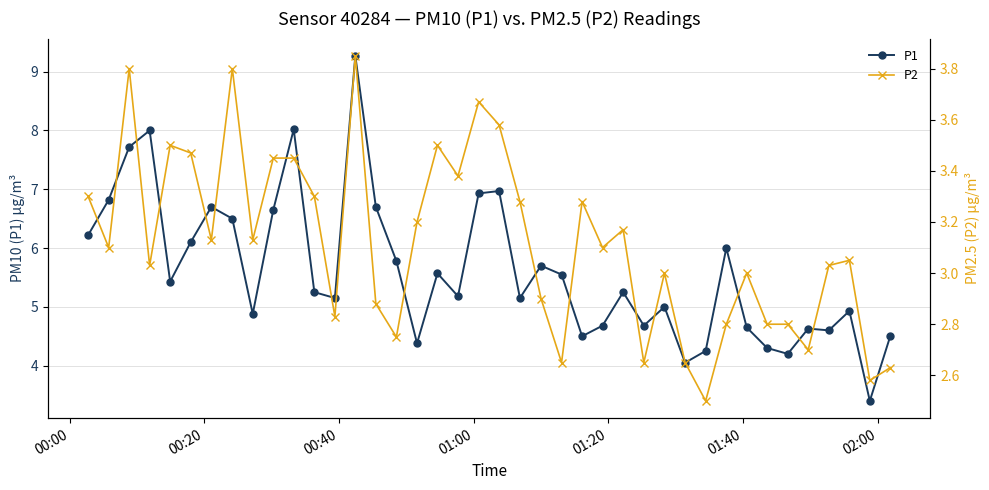

What is the value of the P1 point at the 13th from the left?

5.2